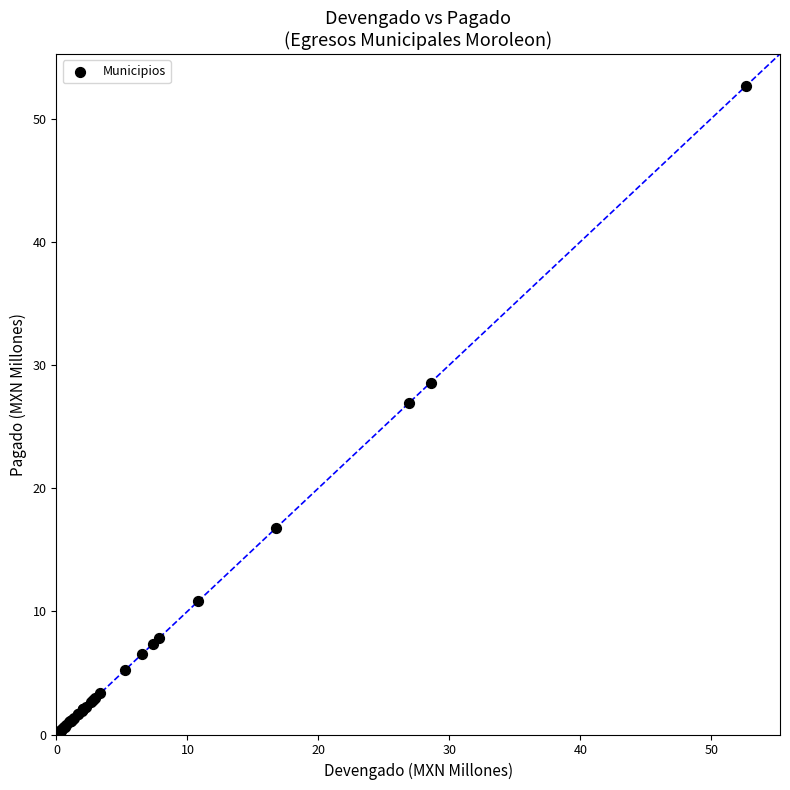

What Y value in the scatter plot is closest to 26?

26.9